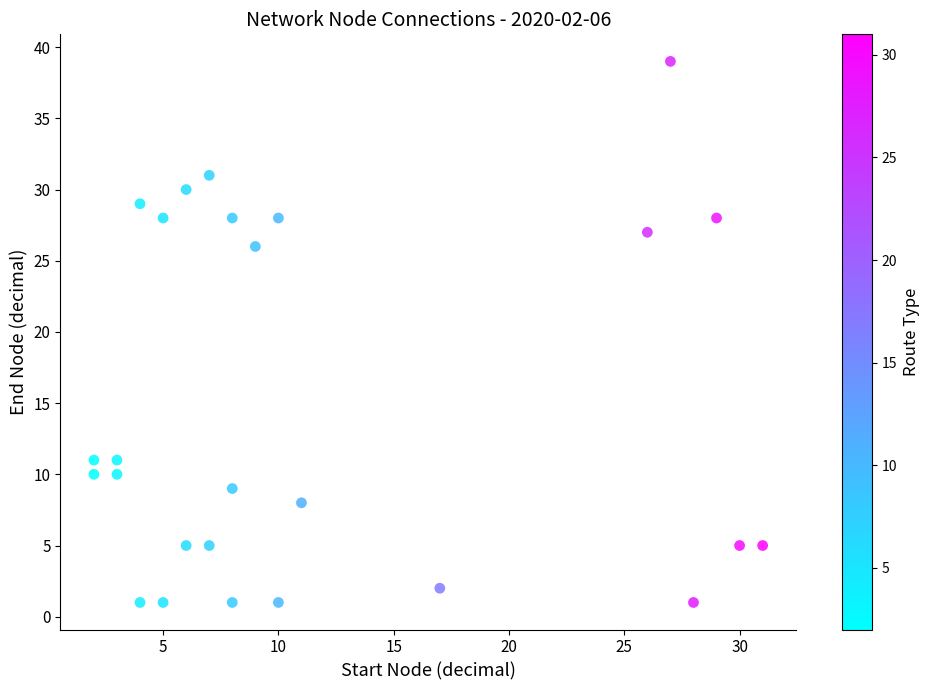

What Y value in the scatter plot is closest to 20?

26